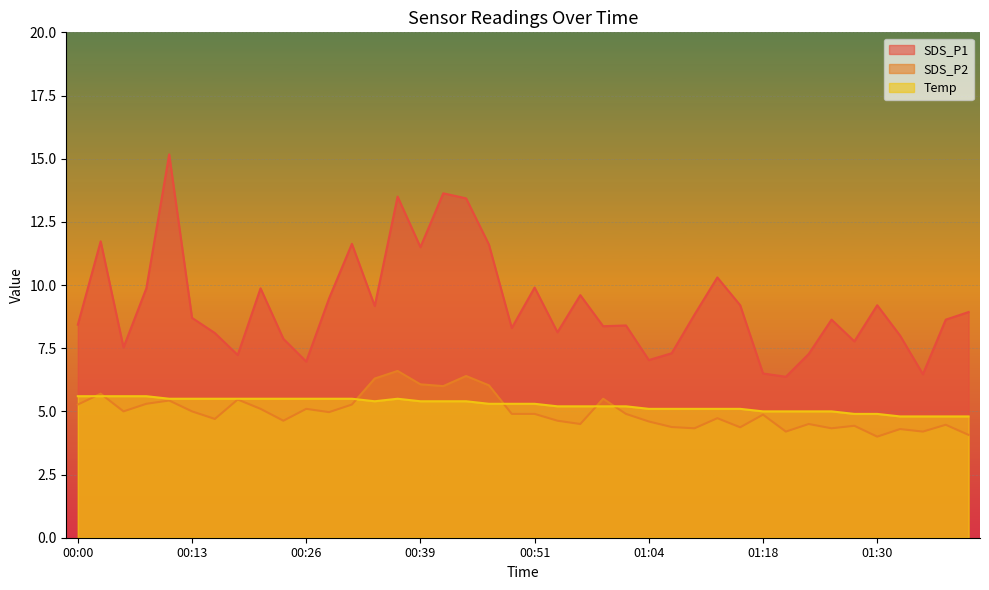

True or false: Temp has a value of 5.6 at 00:05.

True